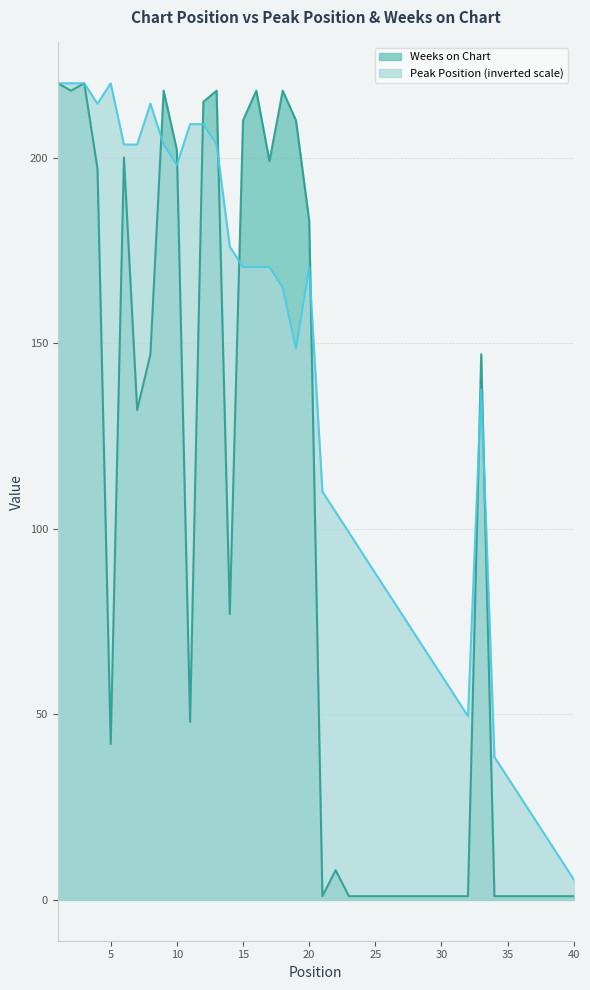

Which label corresponds to the largest value in the chart?

1